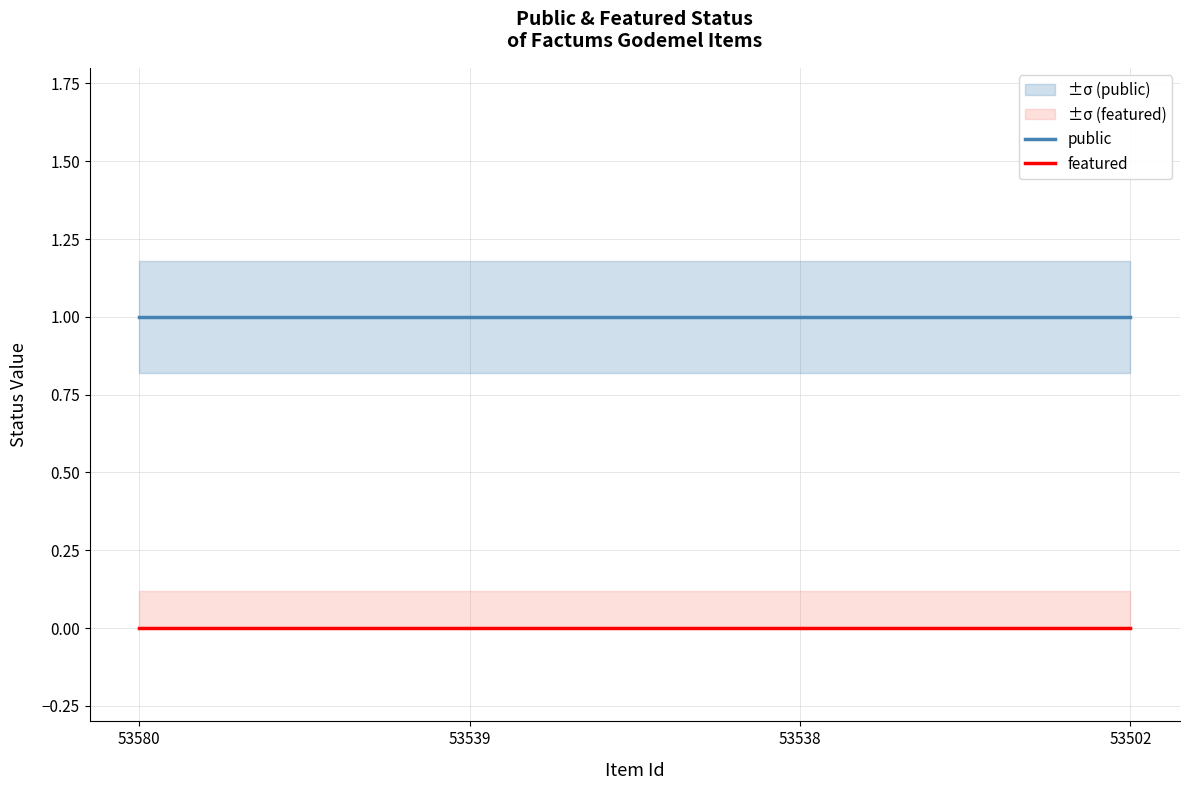

True or false: featured and public intersect in this chart.

False